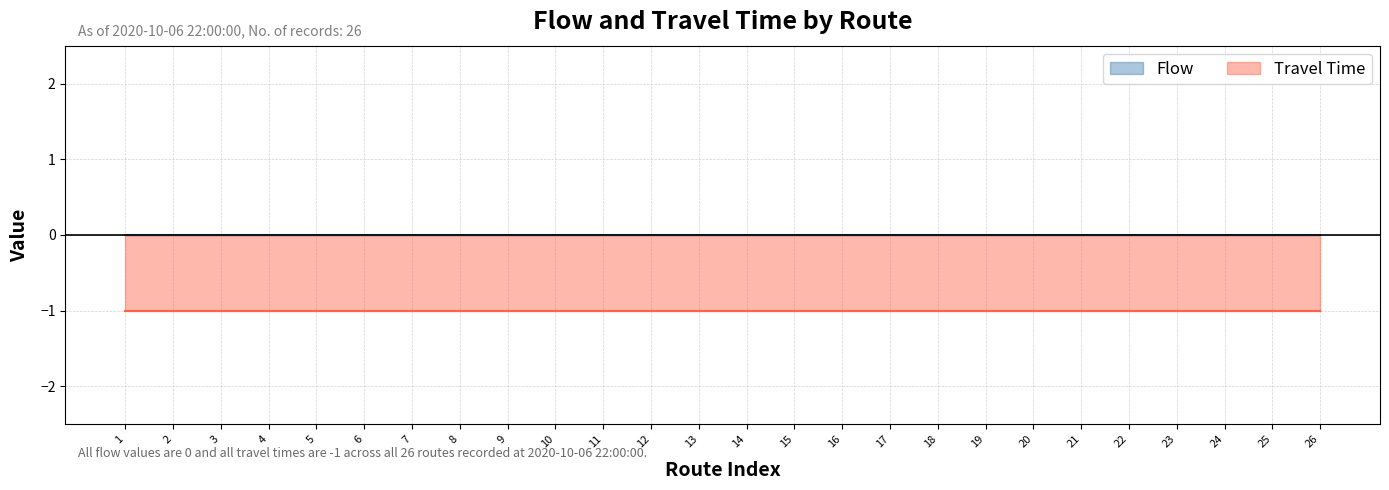

Does the chart have visible grid lines?

Yes